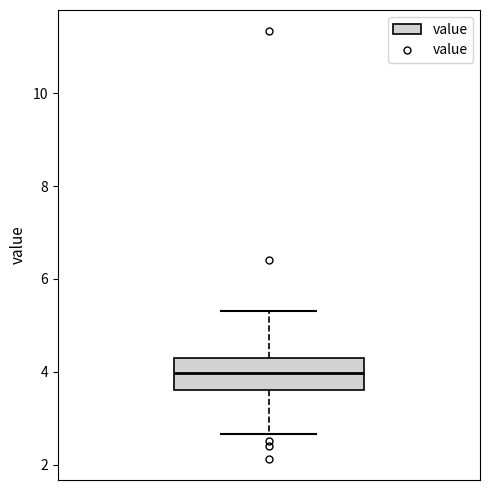

Transcribe this box plot: give where the median line is, the range the box spans, and where the two whiskers end, as read against the y-axis. The values are not printed on the chart, so give them approximately, as read against the axis.

median 4.0, box 3.6 to 4.4, whiskers 2.6 to 5.4